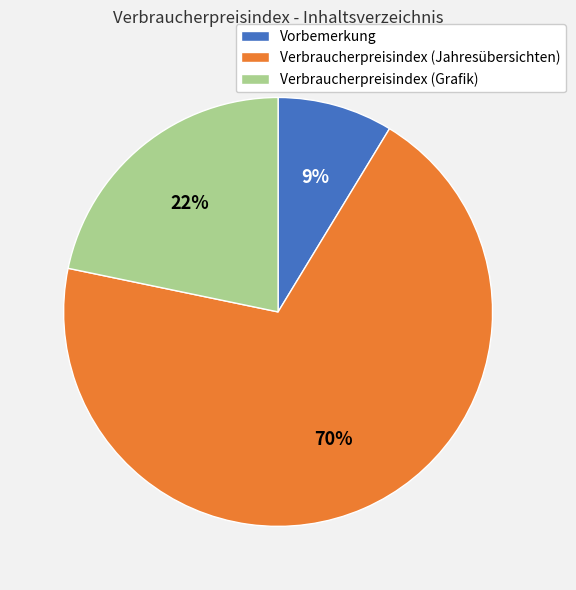

Which category accounts for the majority?

Verbraucherpreisindex (Jahresübersichten)